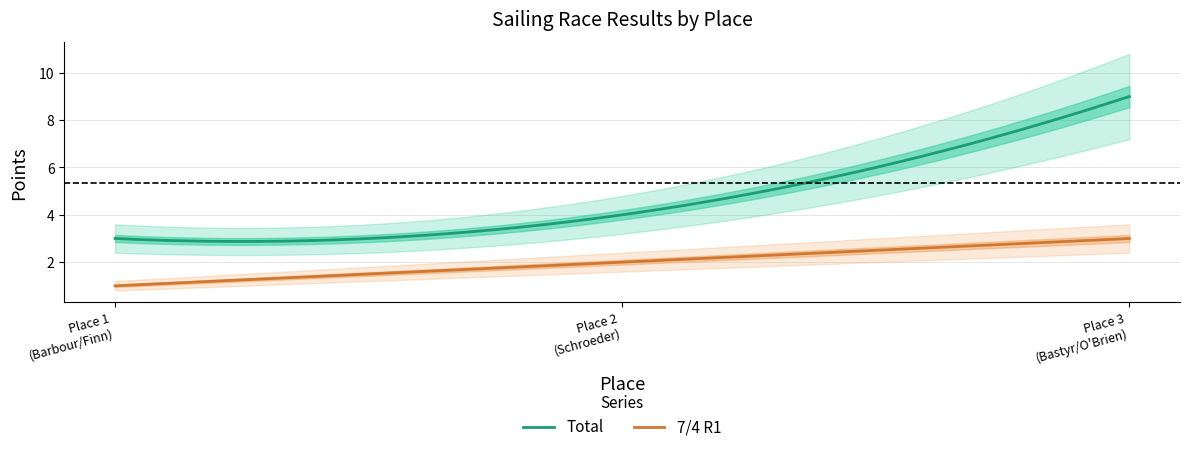

Is it true that Total equals 1 at 2?

False